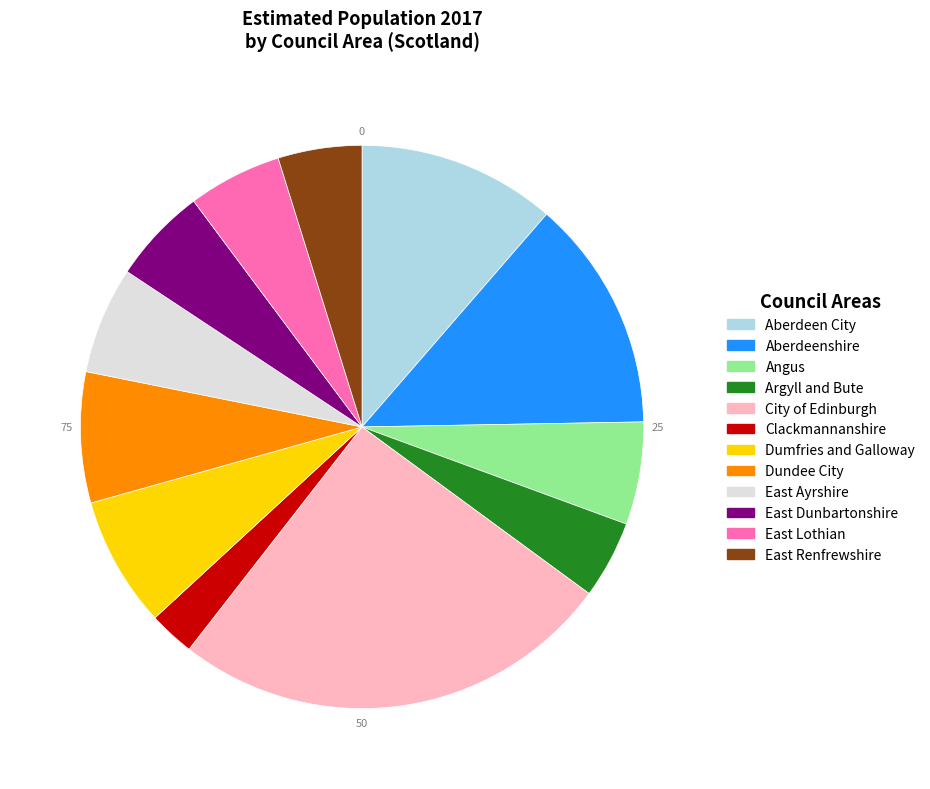

Combined, do East Renfrewshire and Argyll and Bute account for over 50%?

No